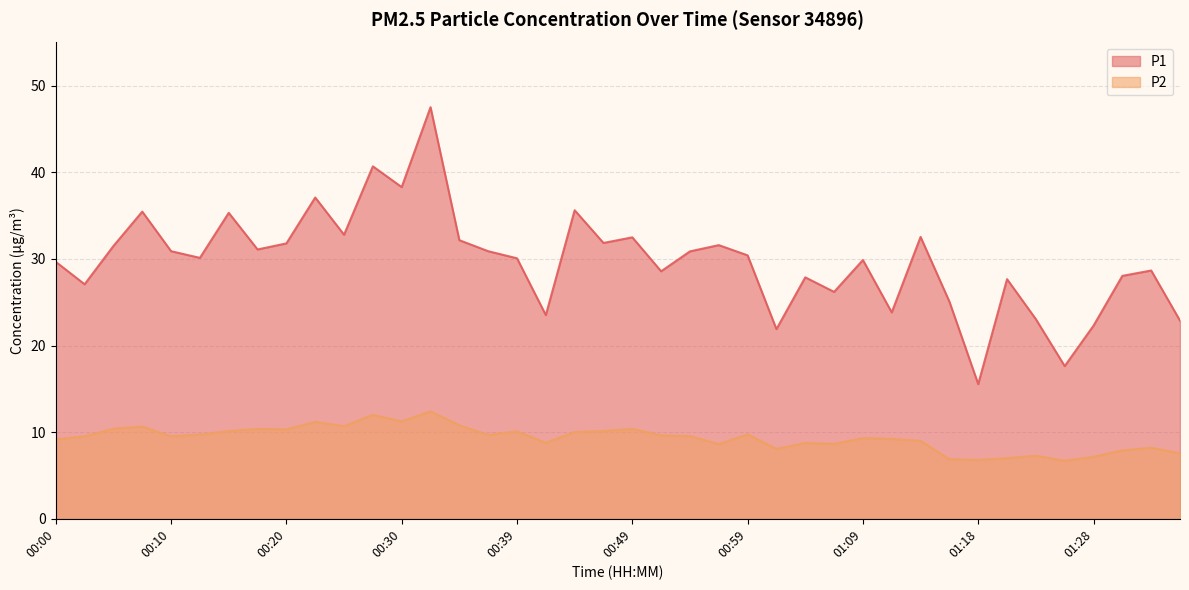

Between 00:03 and 01:18, which is larger?

00:03